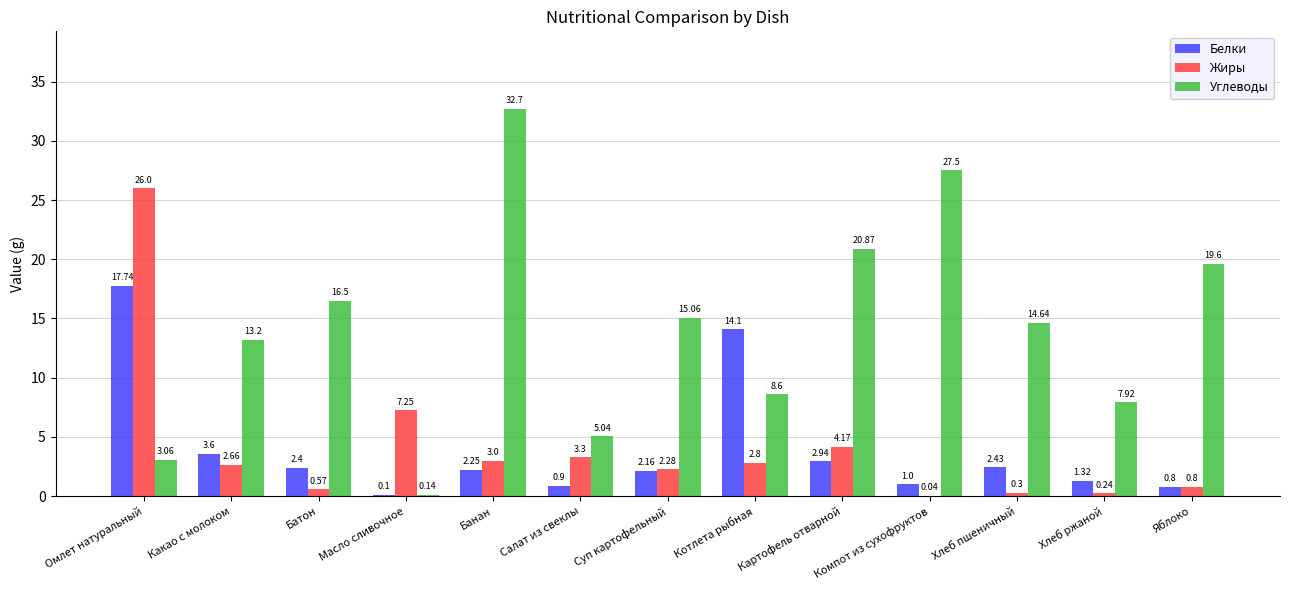

What is the sum of the Углеводы values at Котлета рыбная and Батон?

25.1